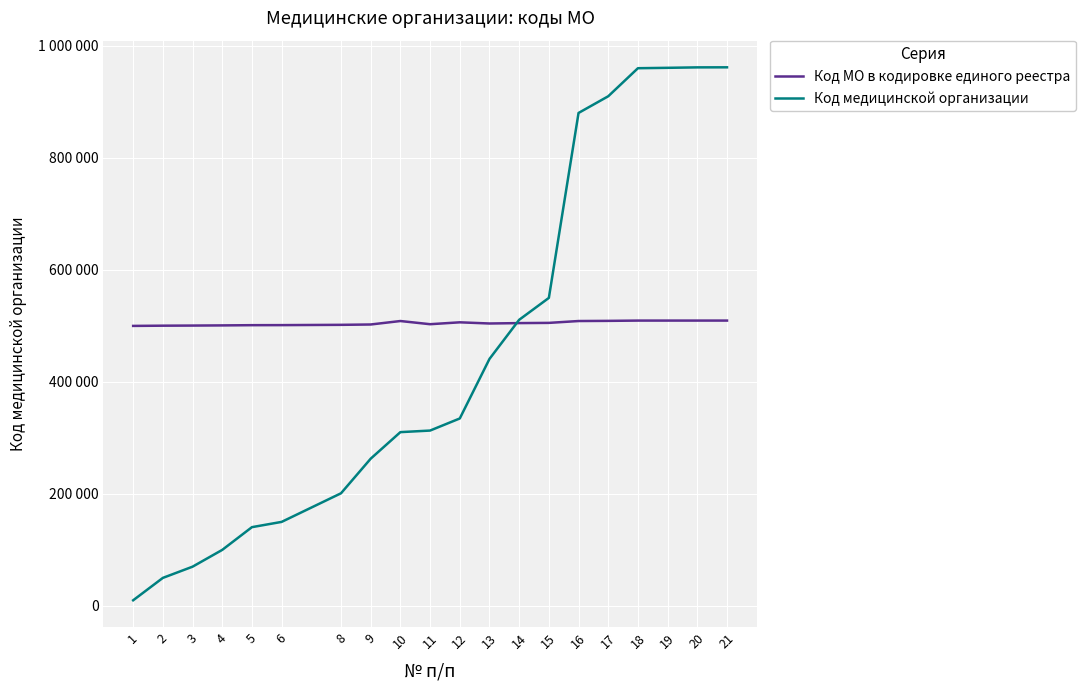

What are all the series names shown in the legend?

Код МО в кодировке единого реестра, Код медицинской организации